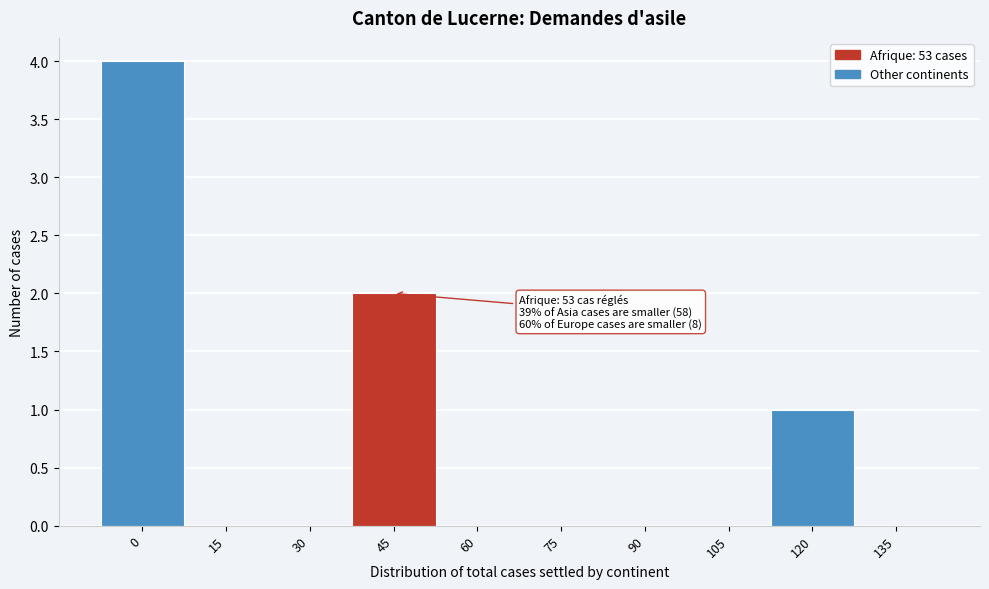

Reading left to right, what are all the values shown in this chart?

0=4	15=0	30=0	45=2	60=0	75=0	90=0	105=0	120=1	135=0